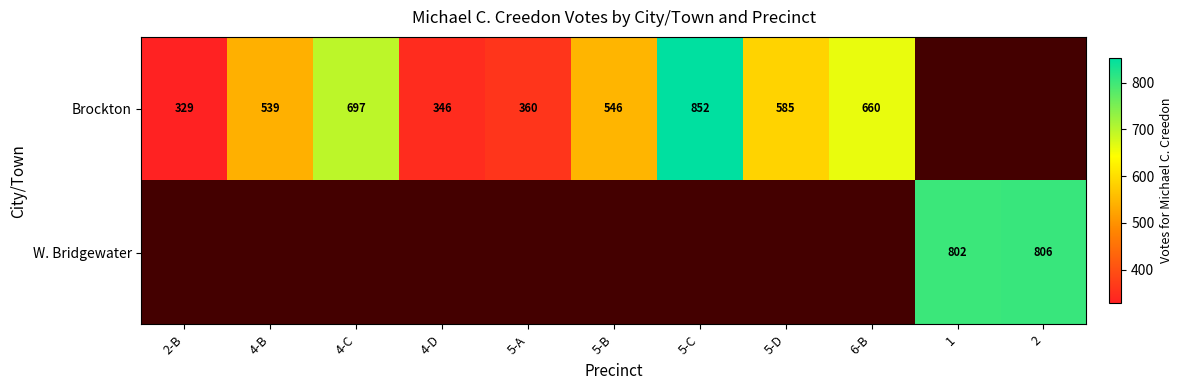

What is the sum of the Brockton values at 6-B and 5-A?

1020